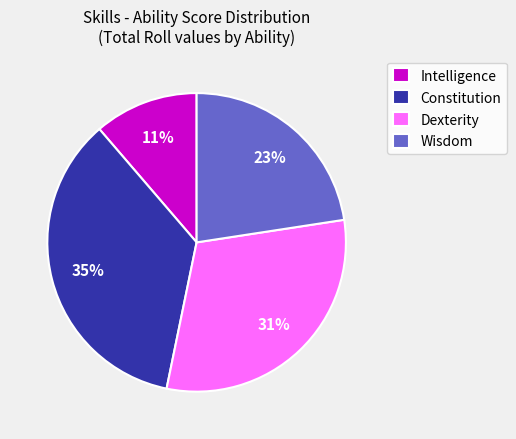

To the nearest percent, what portion does Intelligence represent?

11%